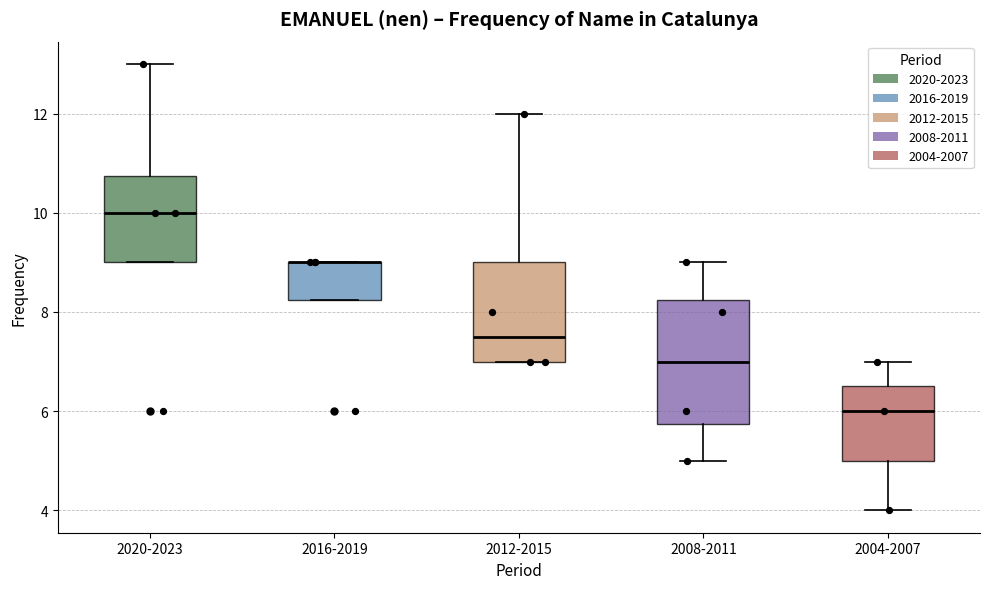

Reading left to right, transcribe this box plot: for each box, give where its median line is, the range the box spans, and where its two whiskers end, as read against the y-axis. The values are not printed on the chart, so give them approximately, as read against the axis.

2020-2023: median 10.0, box 9.0 to 10.8, whiskers 9.0 to 13.0
2016-2019: median 9.0 (drawn on the box's upper edge), box 8.2 to 9.0, whiskers 8.2 to 9.0
2012-2015: median 7.6, box 7.0 to 9.0, whiskers 7.0 to 12.0
2008-2011: median 7.0, box 5.8 to 8.2, whiskers 5.0 to 9.0
2004-2007: median 6.0, box 5.0 to 6.6, whiskers 4.0 to 7.0